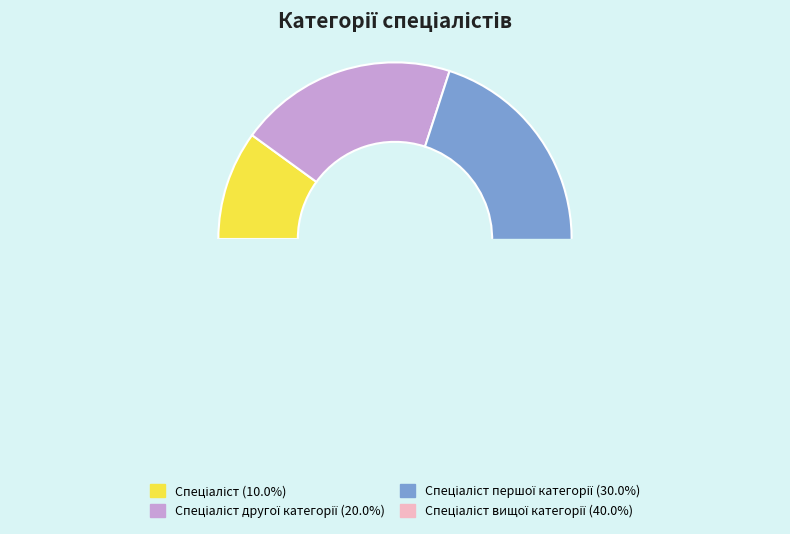

To the nearest percent, what portion does Спеціаліст другої категорії represent?

20%